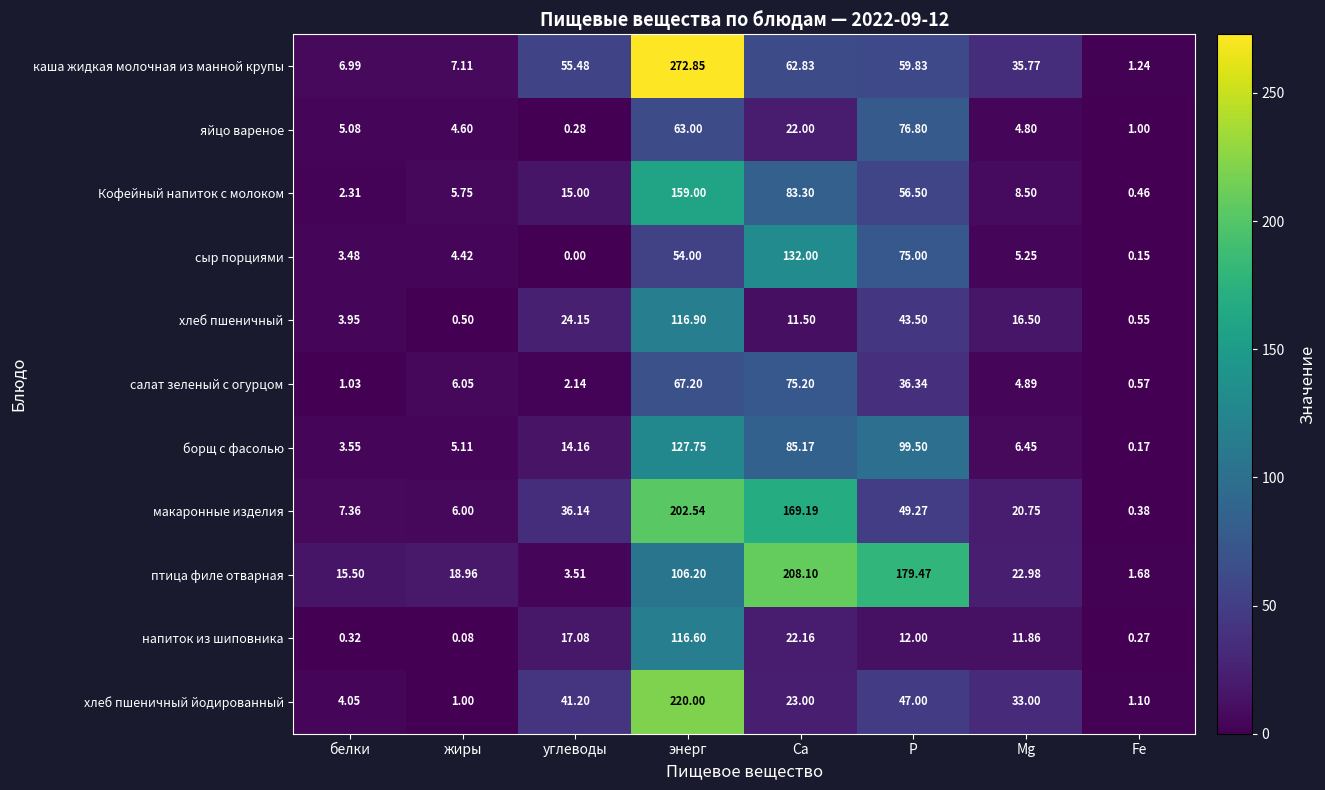

What is the total value across all series at Fe?

7.6